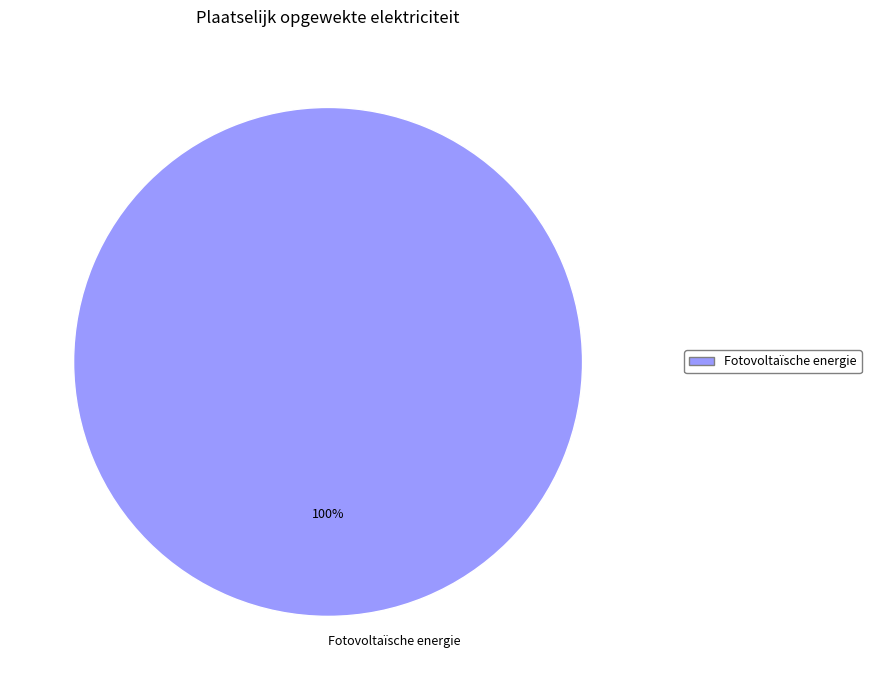

How many slices are in this pie chart?

1